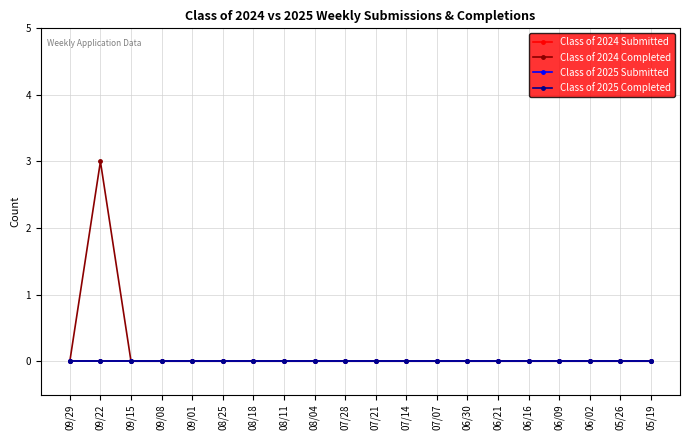

True or false: Class of 2024 Completed and Class of 2025 Completed intersect in this chart.

False